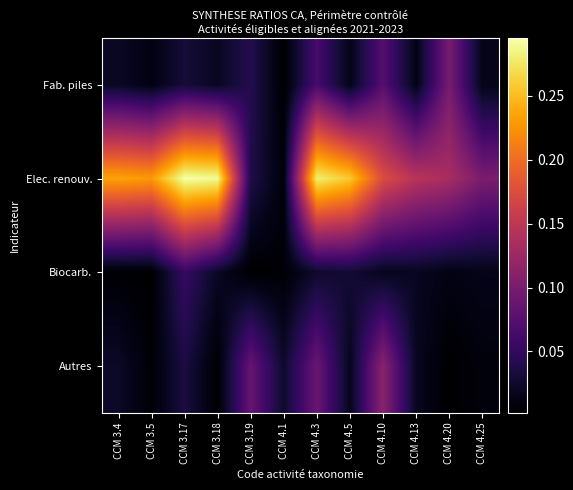

Which category has the highest value across all series?

CCM 3.17